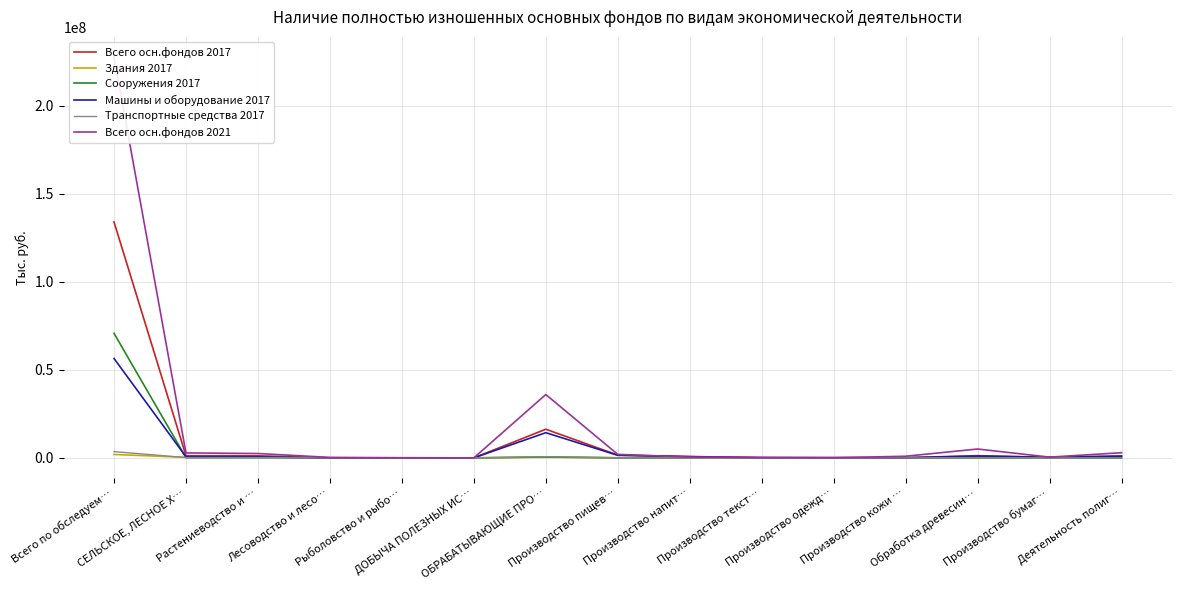

Where do Всего осн.фондов 2021 and Всего осн.фондов 2017 first cross each other?

Рыболовство и рыбо… and ДОБЫЧА ПОЛЕЗНЫХ ИС…